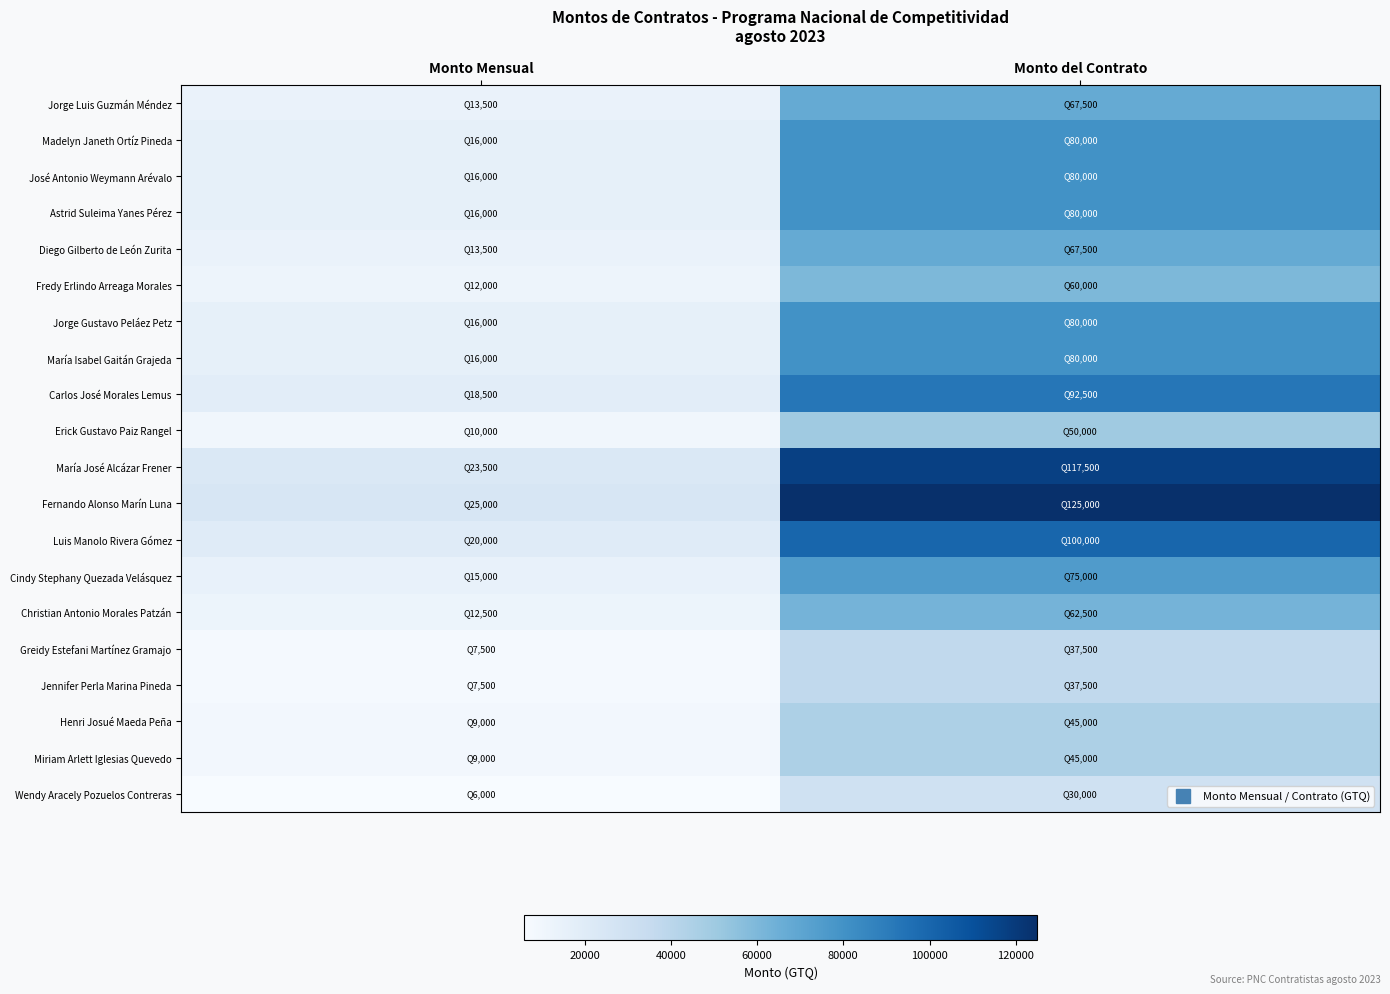

Reading left to right, extract all data points from this chart.

Jorge Luis Guzmán Méndez: Monto Mensual=13500	Monto del Contrato=67500
Madelyn Janeth Ortíz Pineda: Monto Mensual=16000	Monto del Contrato=80000
José Antonio Weymann Arévalo: Monto Mensual=16000	Monto del Contrato=80000
Astrid Suleima Yanes Pérez: Monto Mensual=16000	Monto del Contrato=80000
Diego Gilberto de León Zurita: Monto Mensual=13500	Monto del Contrato=67500
Fredy Erlindo Arreaga Morales: Monto Mensual=12000	Monto del Contrato=60000
Jorge Gustavo Peláez Petz: Monto Mensual=16000	Monto del Contrato=80000
María Isabel Gaitán Grajeda: Monto Mensual=16000	Monto del Contrato=80000
Carlos José Morales Lemus: Monto Mensual=18500	Monto del Contrato=92500
Erick Gustavo Paiz Rangel: Monto Mensual=10000	Monto del Contrato=50000
María José Alcázar Frener: Monto Mensual=23500	Monto del Contrato=117500
Fernando Alonso Marín Luna: Monto Mensual=25000	Monto del Contrato=125000
Luis Manolo Rivera Gómez: Monto Mensual=20000	Monto del Contrato=100000
Cindy Stephany Quezada Velásquez: Monto Mensual=15000	Monto del Contrato=75000
Christian Antonio Morales Patzán: Monto Mensual=12500	Monto del Contrato=62500
Greidy Estefani Martínez Gramajo: Monto Mensual=7500	Monto del Contrato=37500
Jennifer Perla Marina Pineda: Monto Mensual=7500	Monto del Contrato=37500
Henri Josué Maeda Peña: Monto Mensual=9000	Monto del Contrato=45000
Miriam Arlett Iglesias Quevedo: Monto Mensual=9000	Monto del Contrato=45000
Wendy Aracely Pozuelos Contreras: Monto Mensual=6000	Monto del Contrato=30000